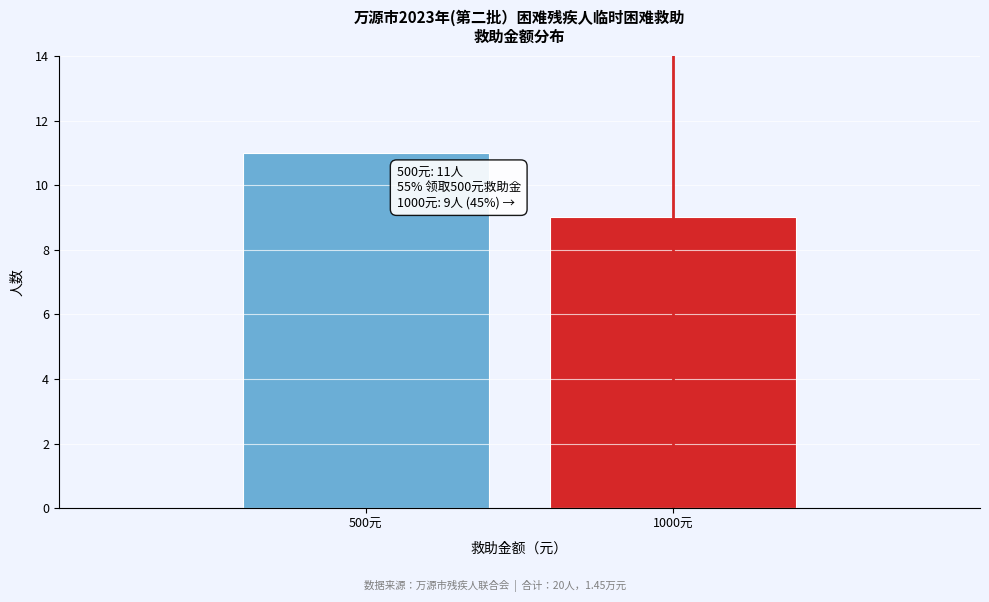

Reading right to left, extract all data points from this chart.

9	11